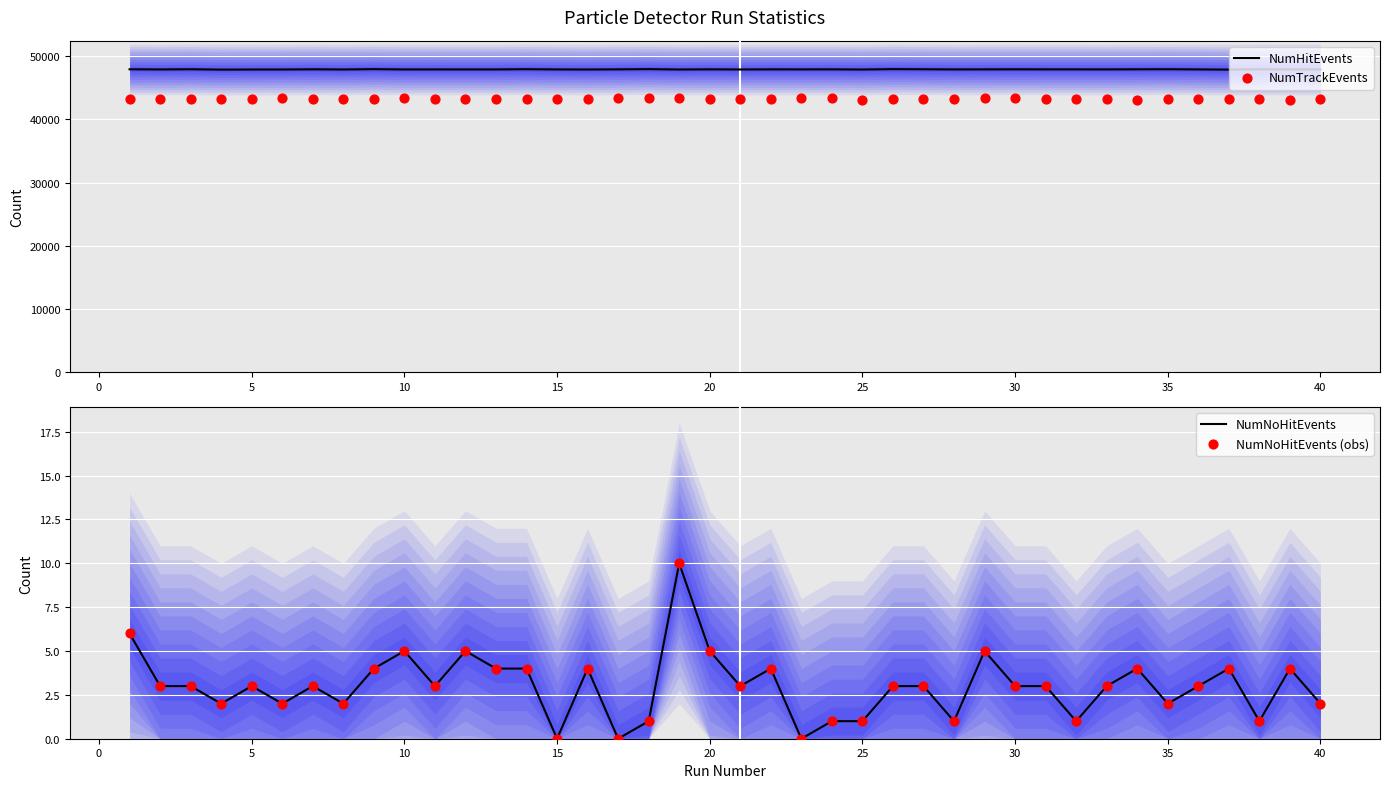

What are all the series names shown in the legend?

NumHitEvents, NumTrackEvents, NumNoHitEvents, NumNoHitEvents (obs)